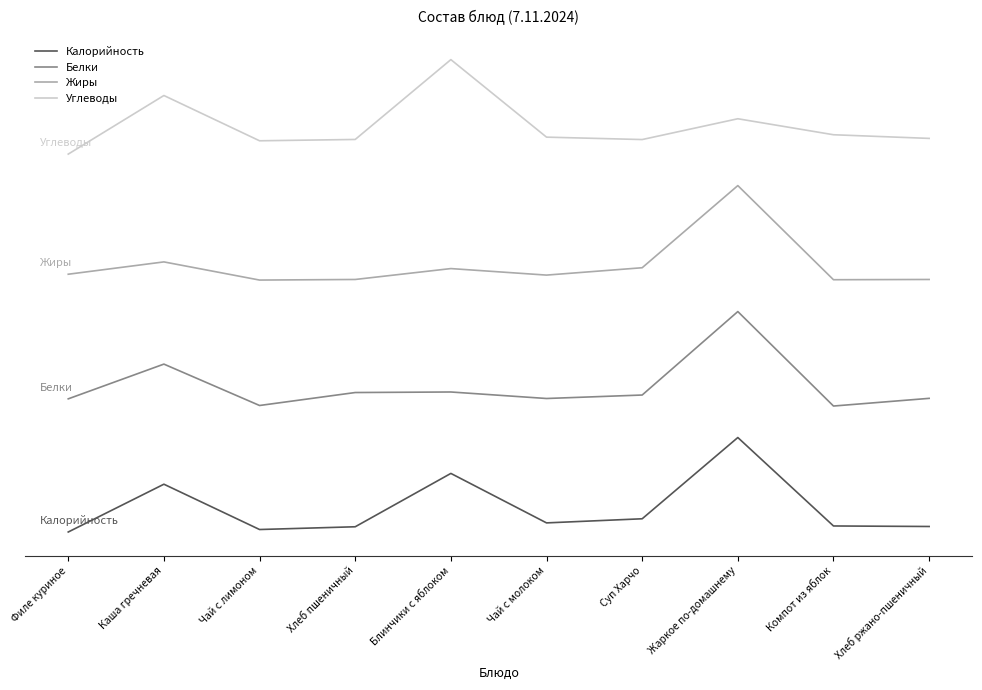

What is the label of the 9th point from the right?

Каша гречневая